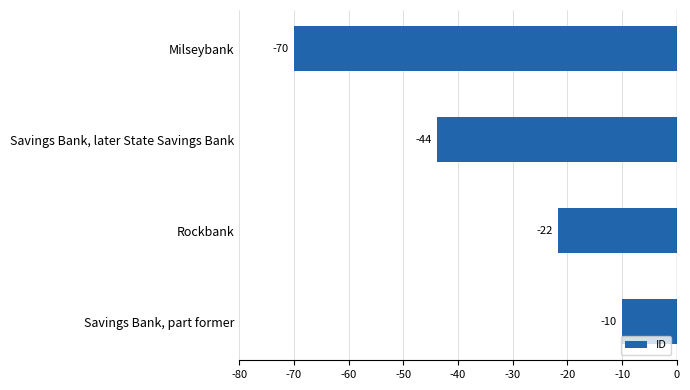

What is the difference between the second highest and second lowest values?

22.1